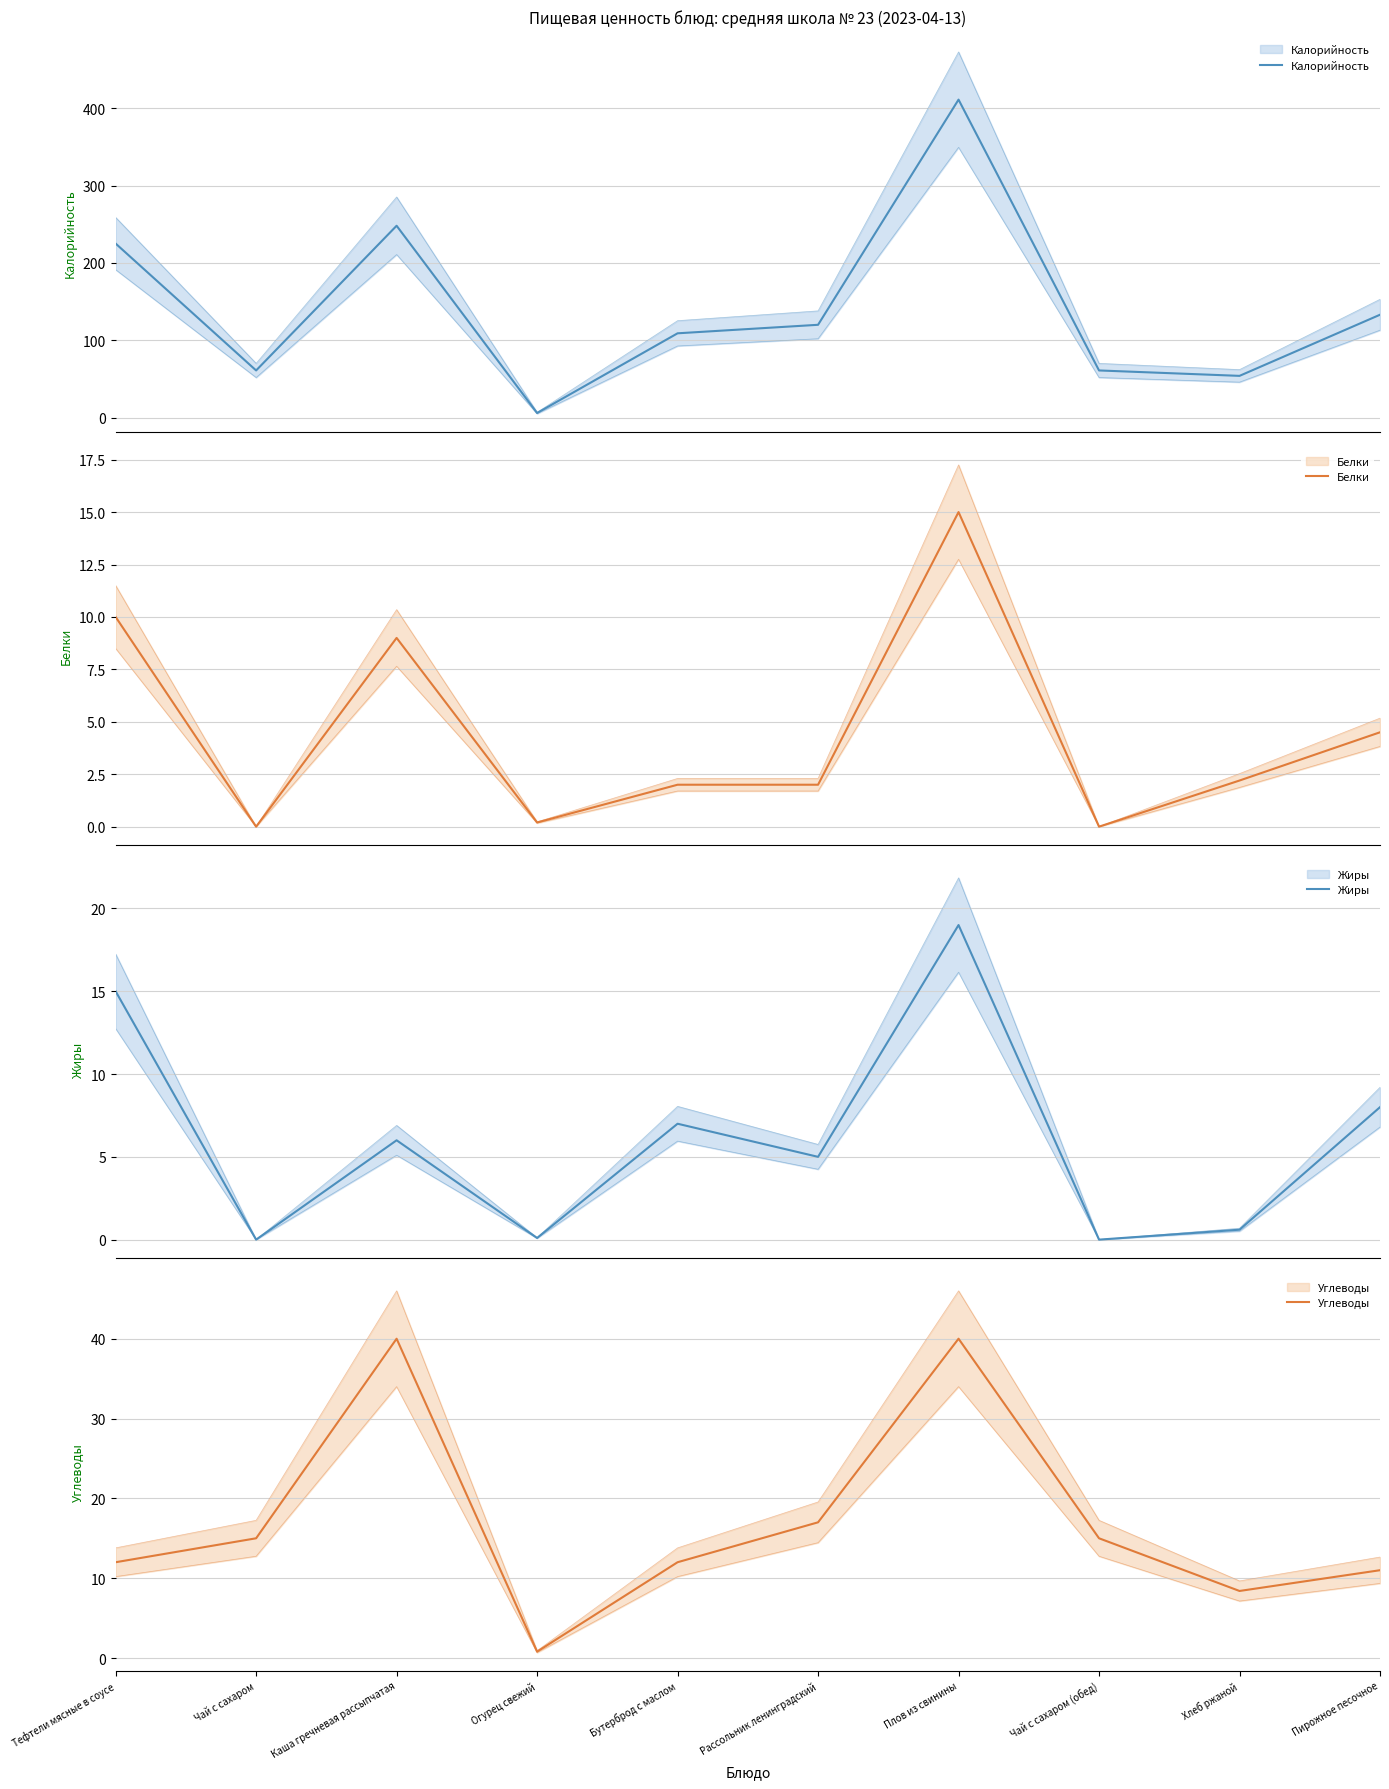

What is the value of the Жиры point at the 1st from the left?

15.0